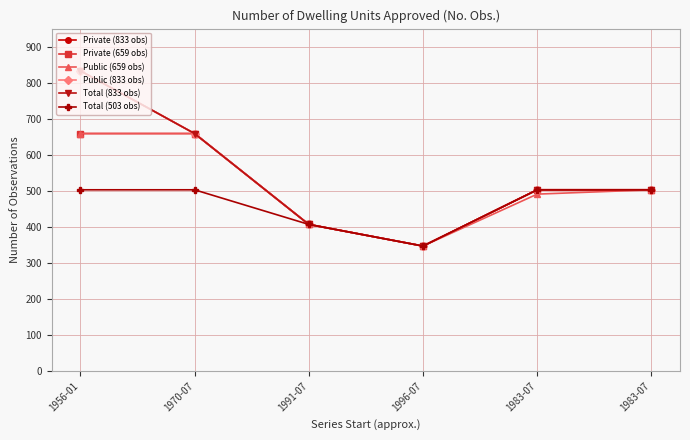

Does the chart have visible grid lines?

Yes